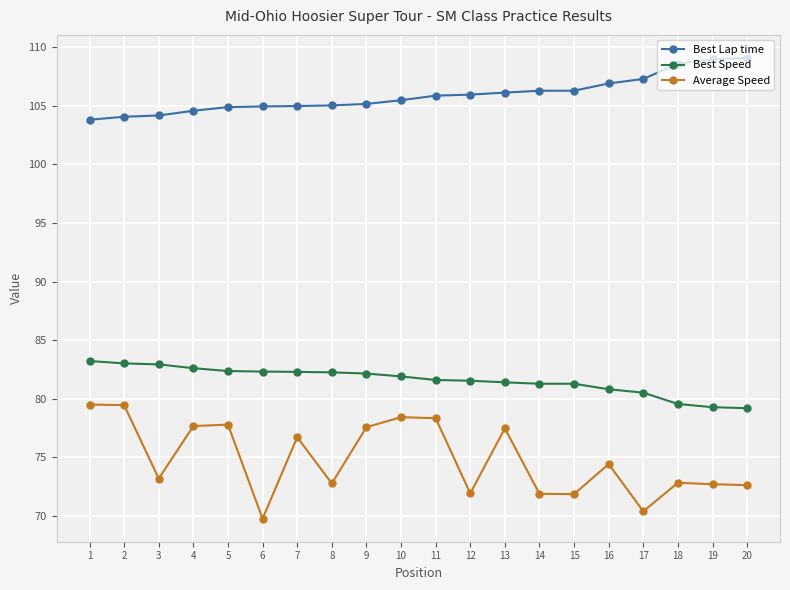

True or false: Best Lap time has a value of 53.0 at 2.

False